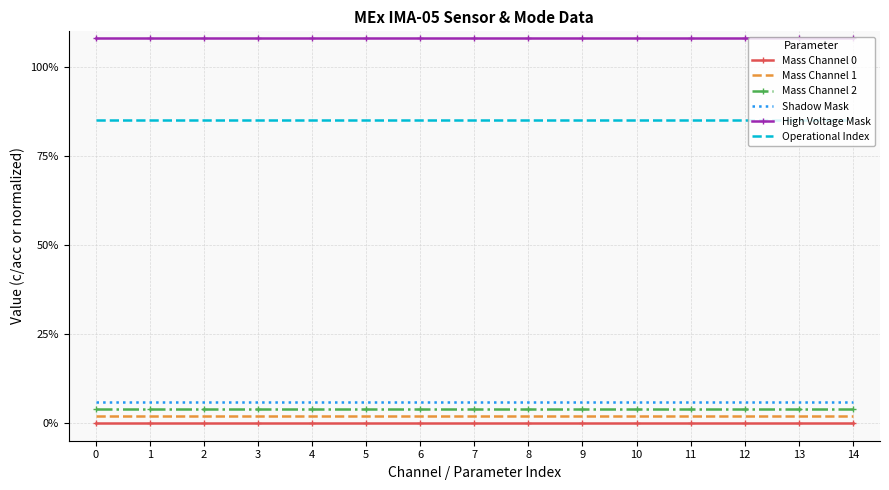

True or false: Mass Channel 0 and High Voltage Mask cross at least once.

False